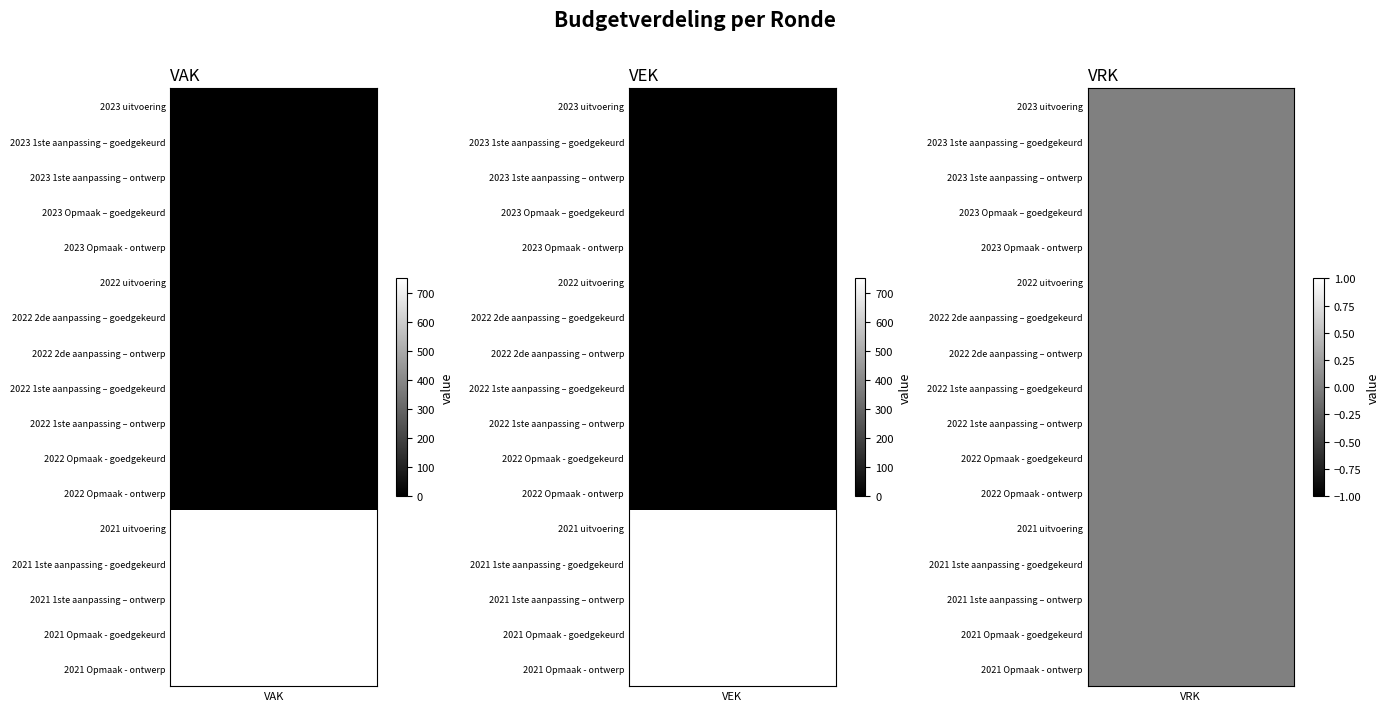

What is the greatest value displayed?

750